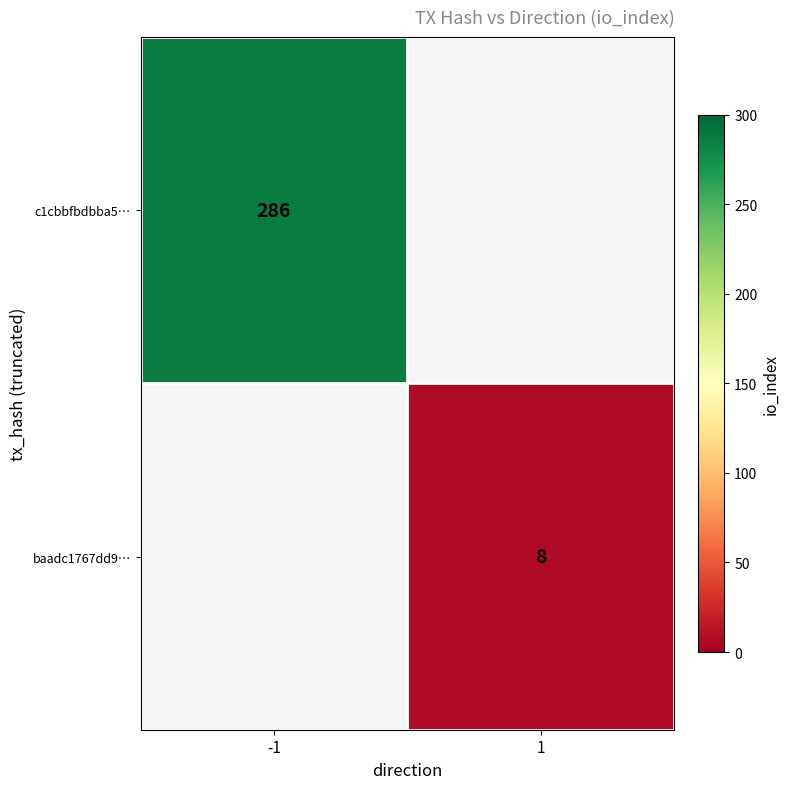

What is the greatest value displayed?

286.0